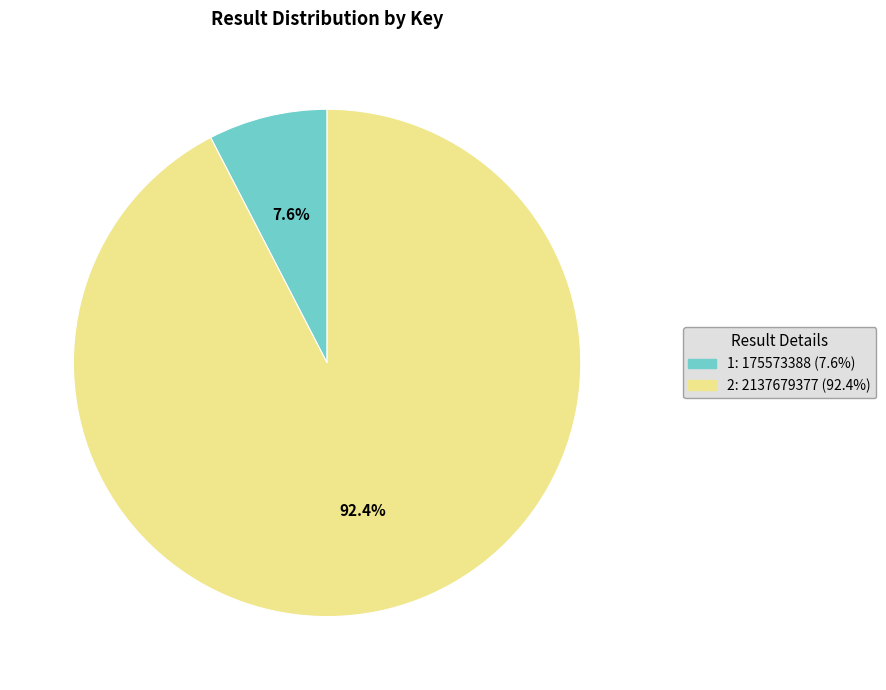

How many segments does this pie chart have?

2